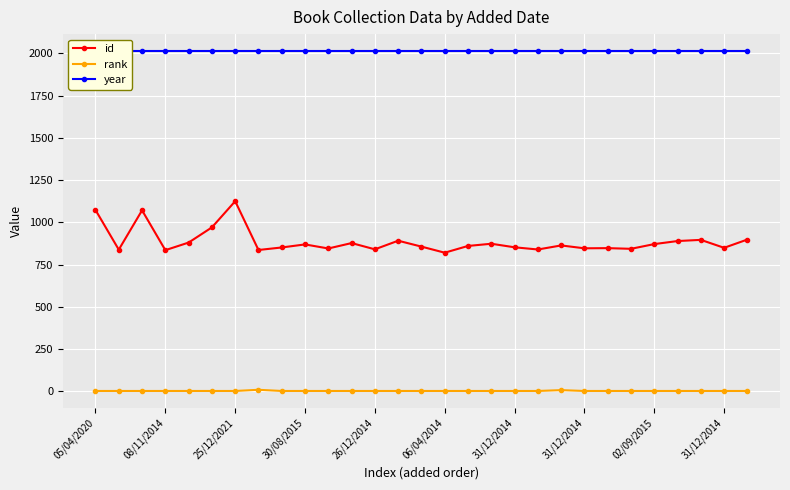

What is the maximum value for id?

1125